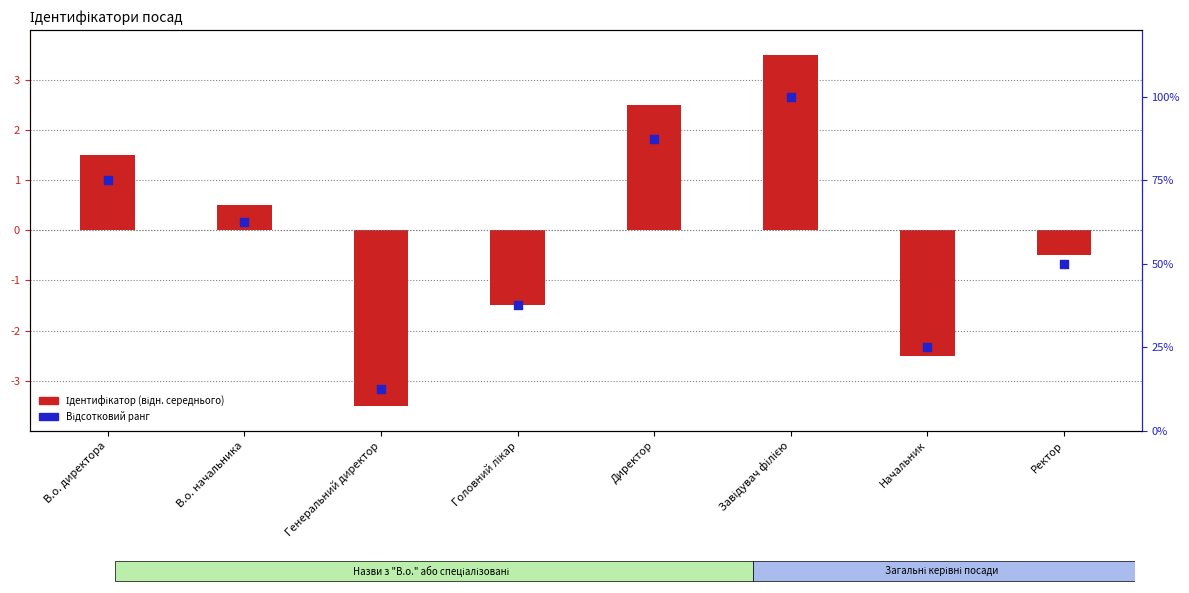

Which series reaches the minimum Y coordinate?

Ідентифікатор (відн. середнього)